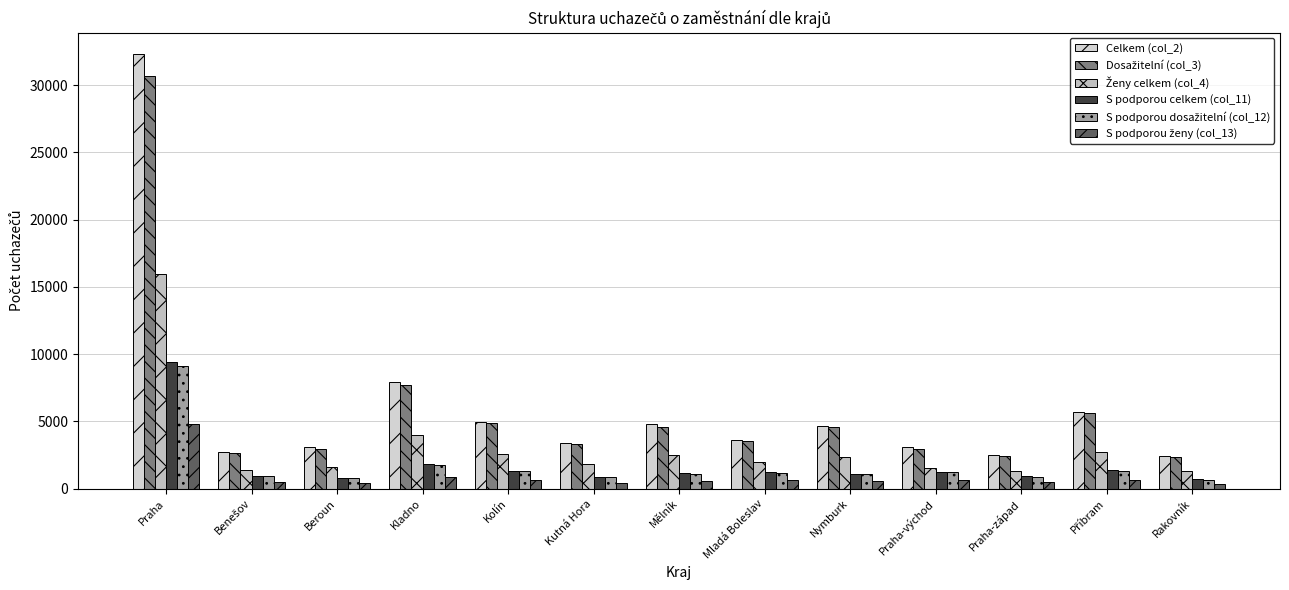

What is the maximum value shown in the chart?

32295